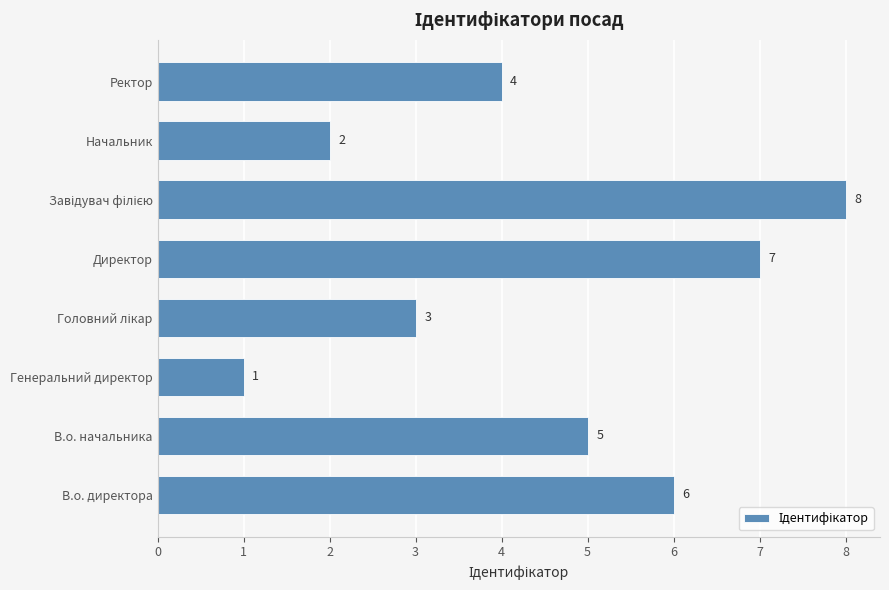

Reading top to bottom, transcribe all the data shown in this chart.

4	2	8	7	3	1	5	6